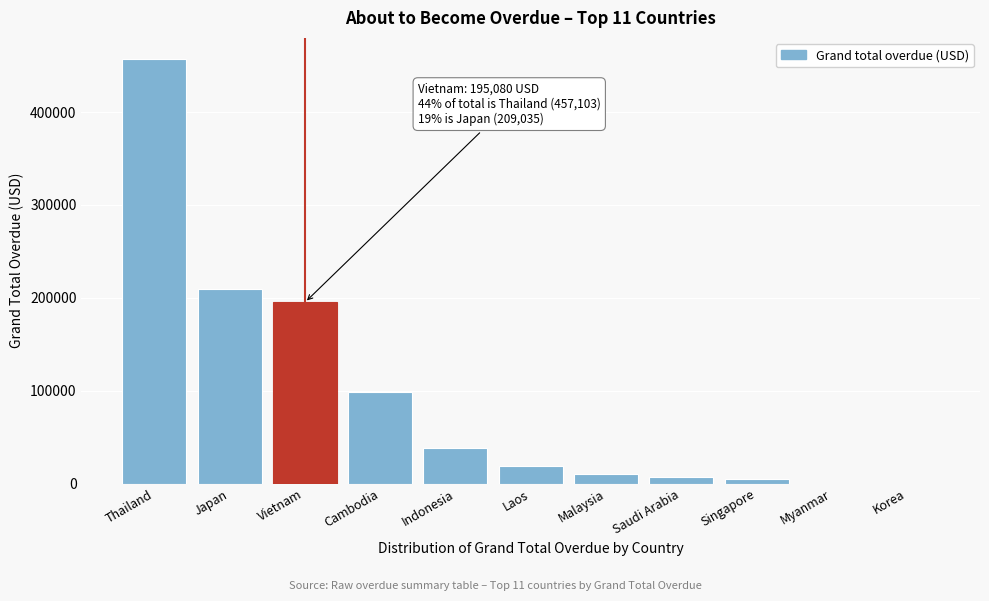

At which label is the value closest to 228551?

Japan